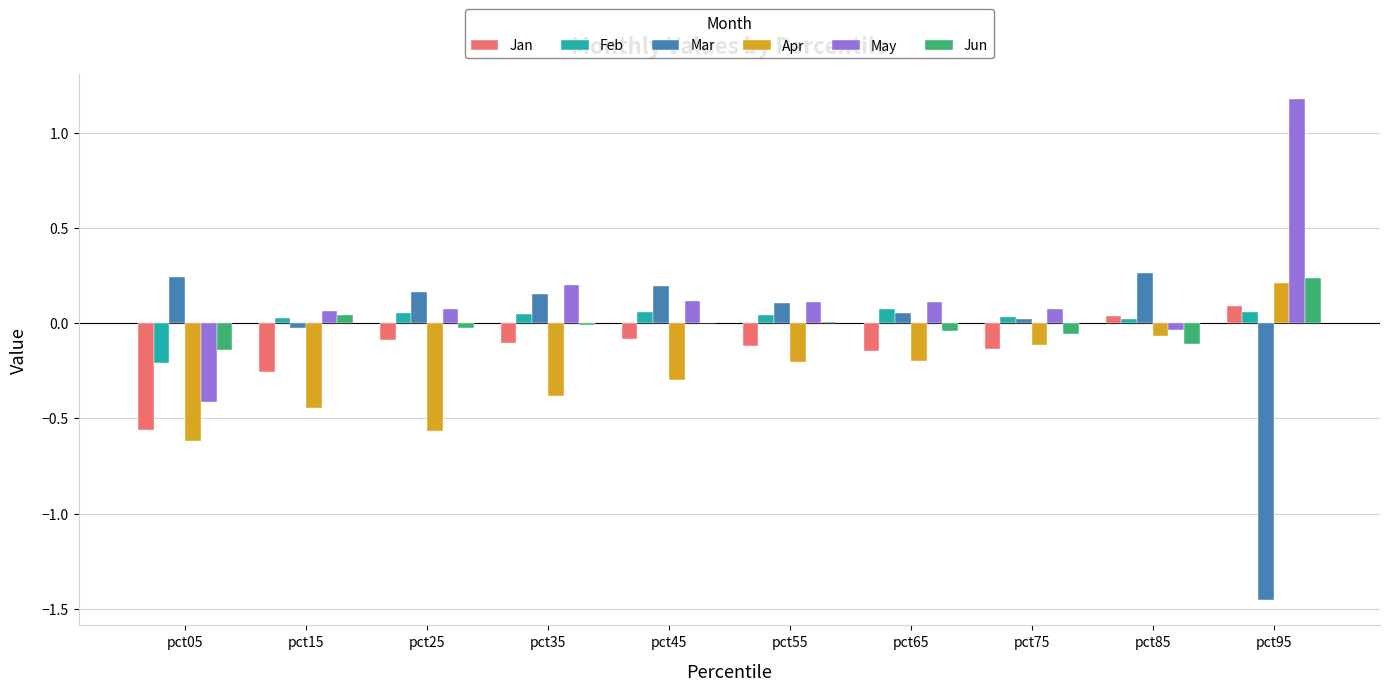

Between pct05 and pct95, which series saw the biggest shift?

Mar